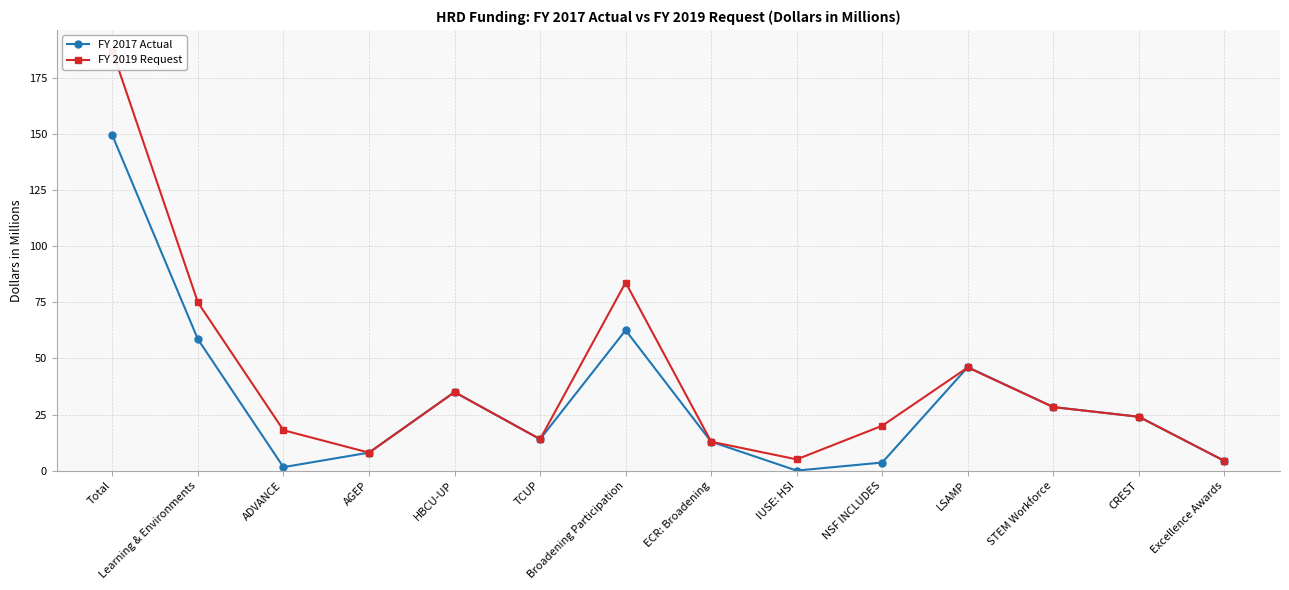

The FY 2017 Actual series shows 24.0 at CREST. True or false?

True